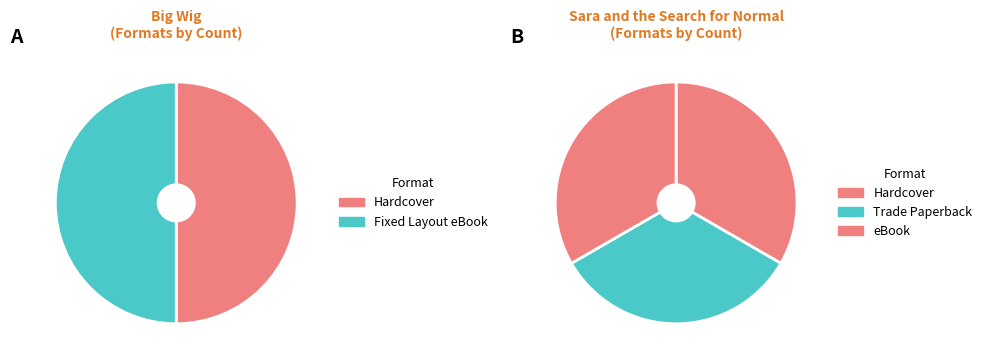

Which slice is the smallest?

Fixed Layout eBook